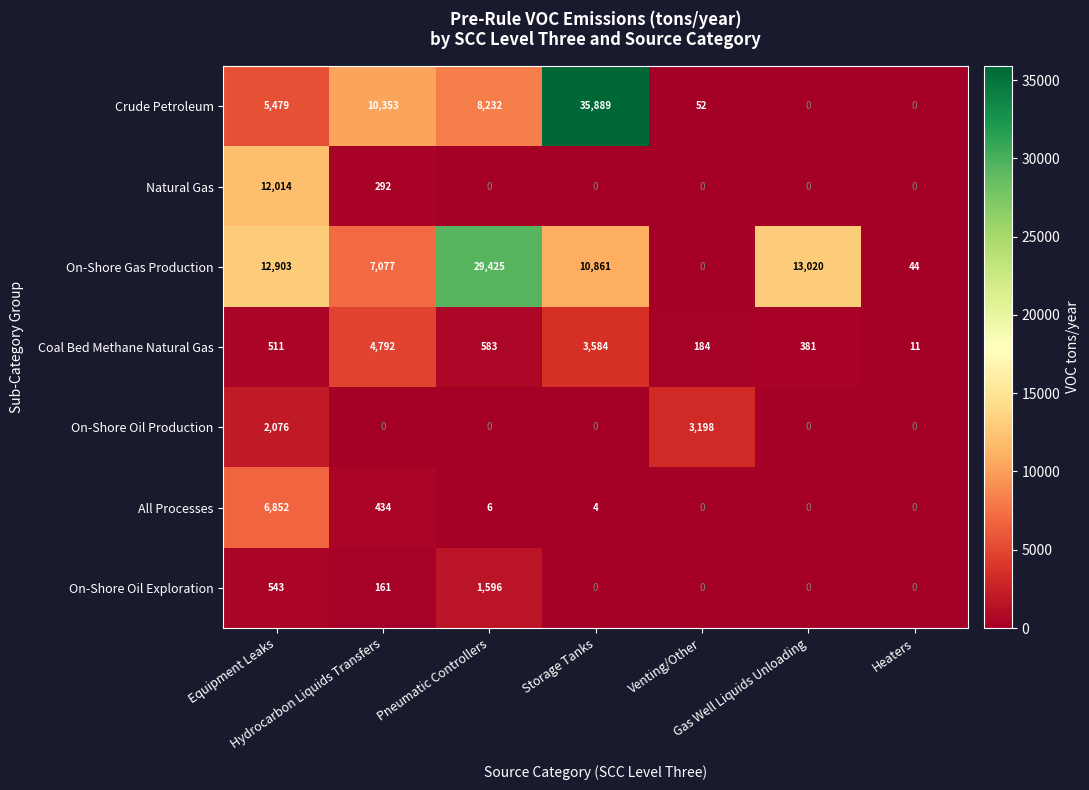

What is the total value across all series at Heaters?

55